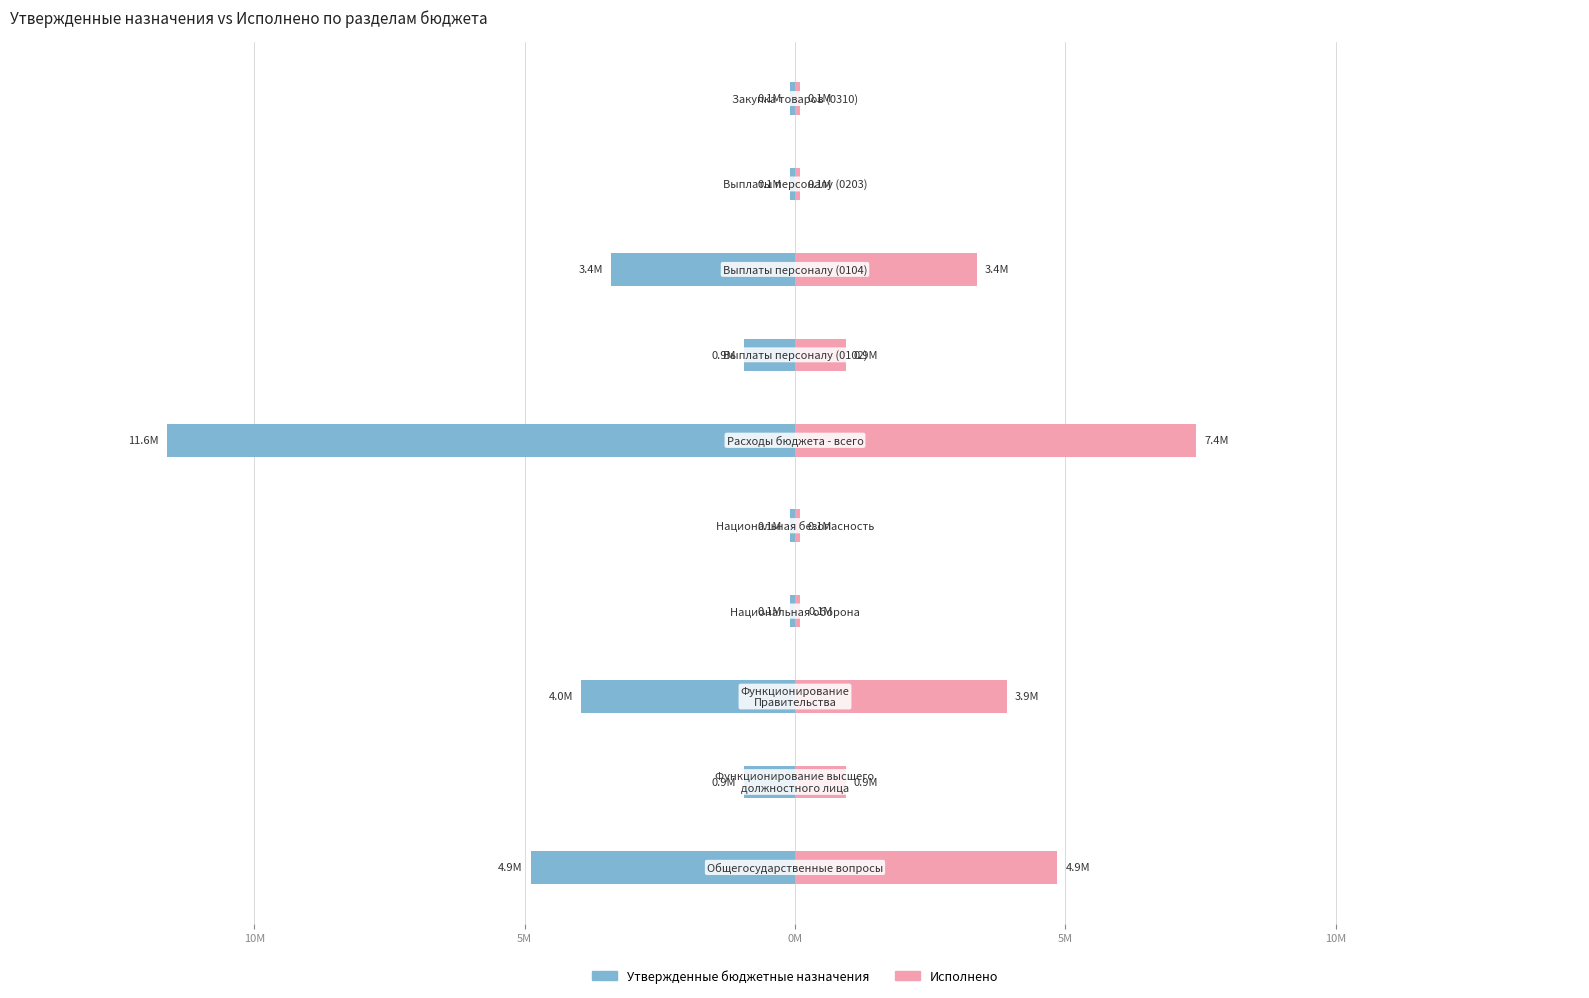

Which series has the widest spread of values?

Утвержденные бюджетные назначения